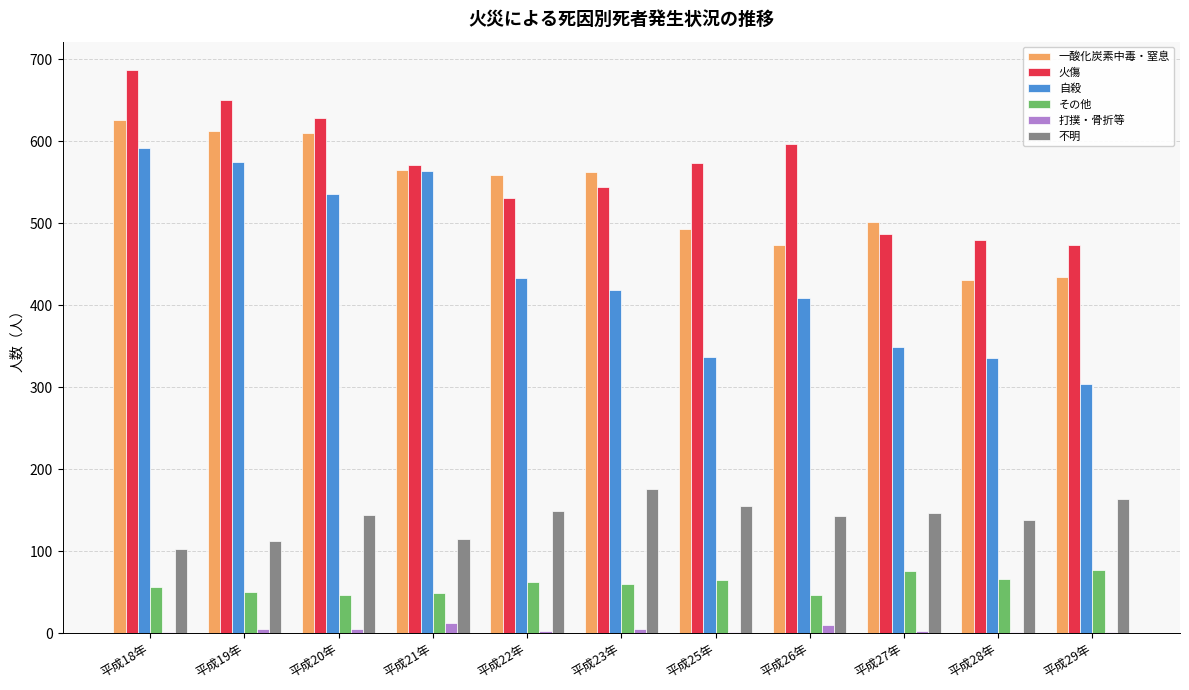

At which category is the sum across all series the highest?

平成18年